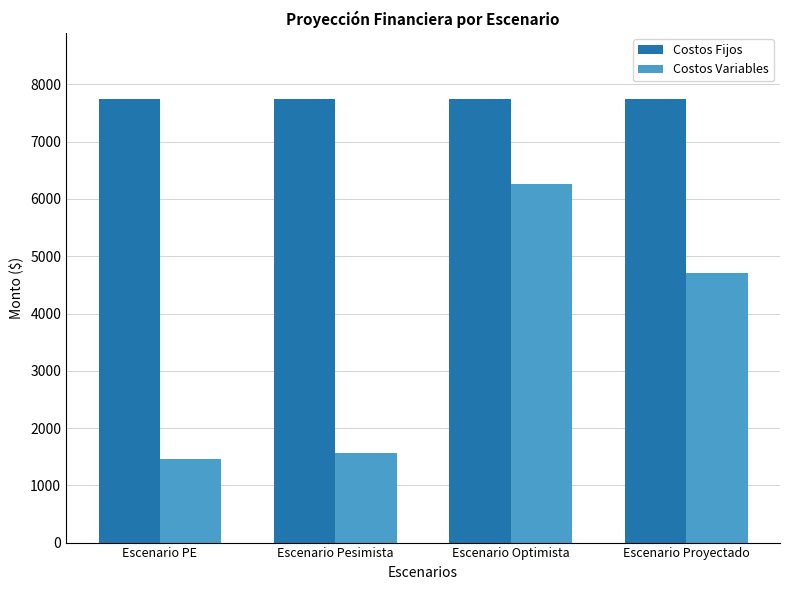

What is the label of the 2nd bar from the right?

Escenario Optimista